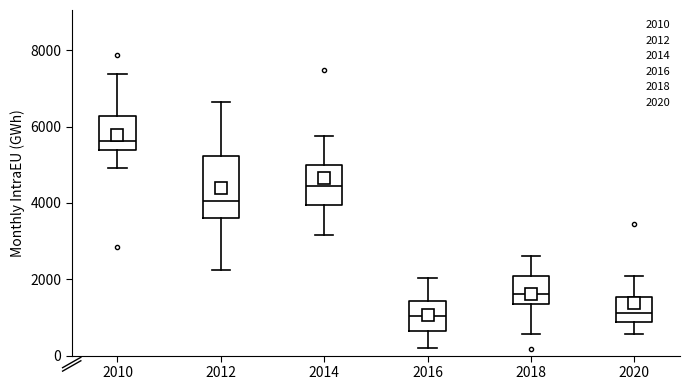

Reading left to right, read every box against the y-axis: the position of its median line, the range the box covers, and the ends of its whiskers. The values are not printed on the chart, so give them approximately, as read against the axis.

2010: median 5600, box 5400 to 6200, whiskers 5000 to 7400
2012: median 4000, box 3600 to 5200, whiskers 2200 to 6600
2014: median 4400, box 4000 to 5000, whiskers 3200 to 5800
2016: median 1000, box 600 to 1400, whiskers 200 to 2000
2018: median 1600, box 1400 to 2000, whiskers 600 to 2600
2020: median 1200, box 800 to 1600, whiskers 600 to 2000